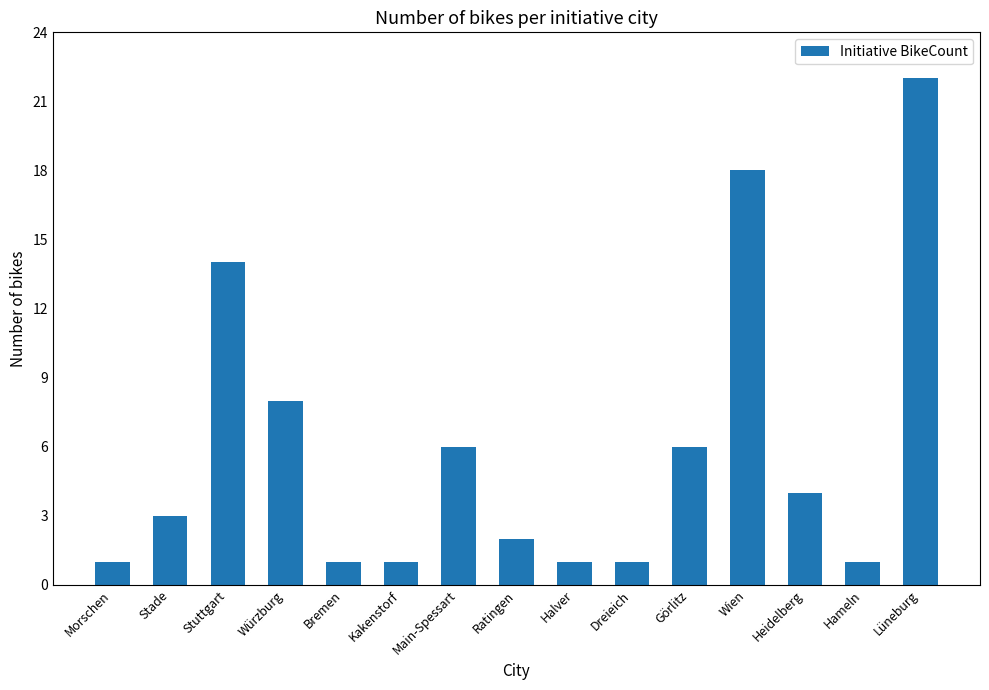

What is the smallest value displayed?

1